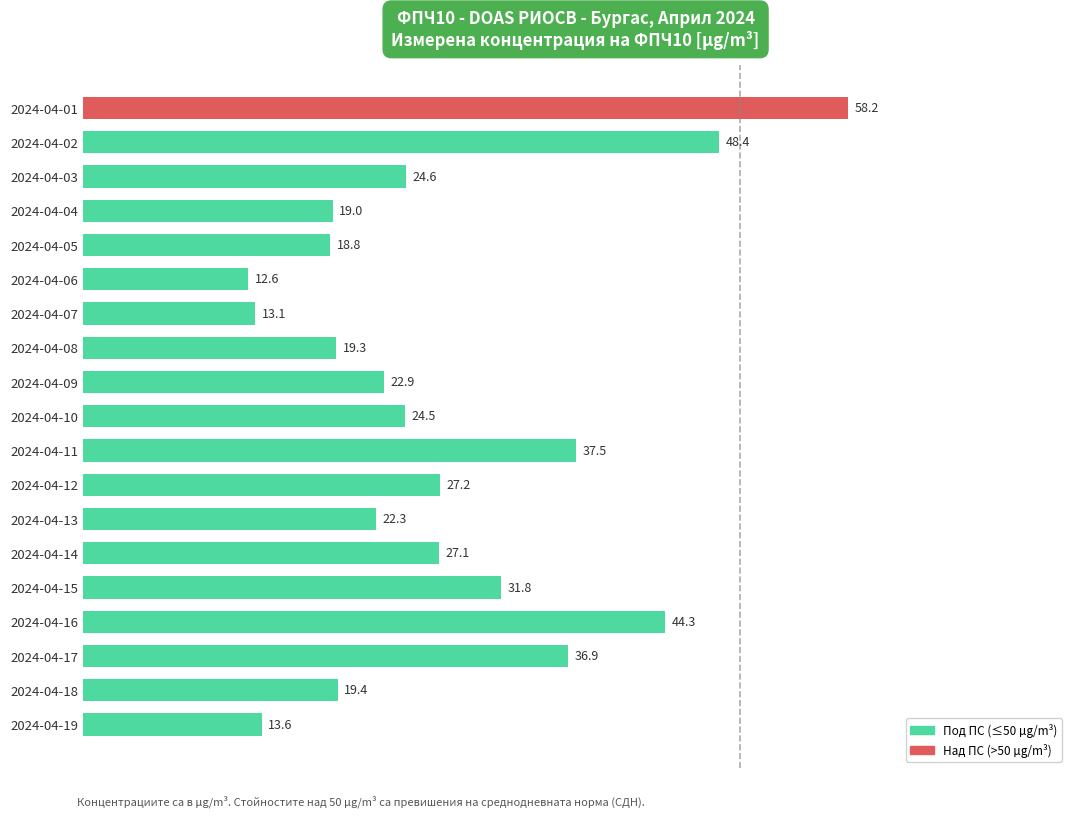

Reading bottom to top, list all the values displayed in this chart.

13.6	19.4	36.9	44.3	31.8	27.1	22.3	27.2	37.5	24.5	22.9	19.3	13.1	12.6	18.8	19.0	24.6	48.4	58.2